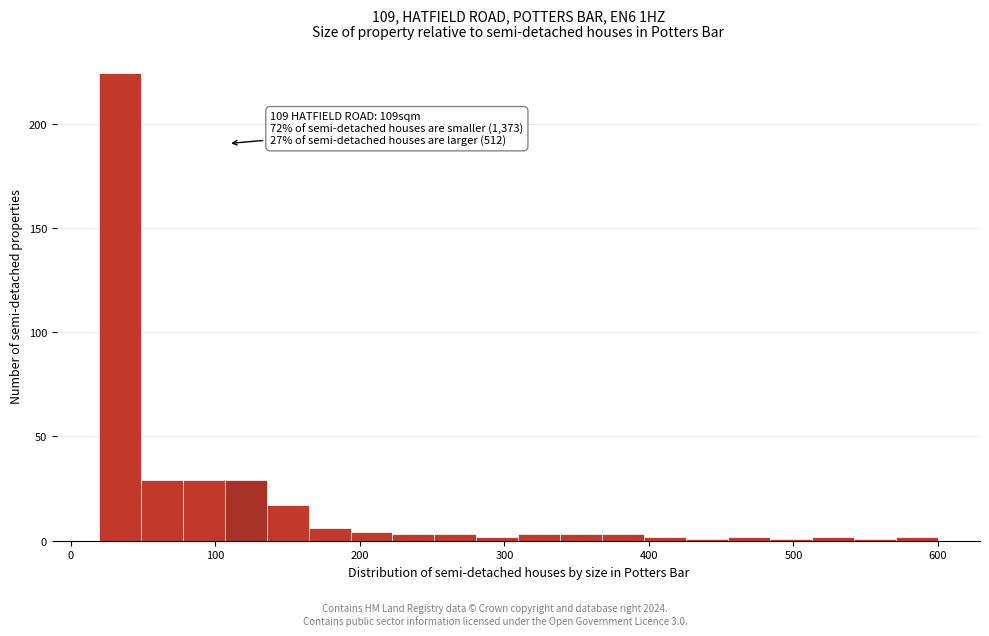

Around what value on the x-axis is the tallest bar? Give the approximate position of its centre, as read against the axis.

30